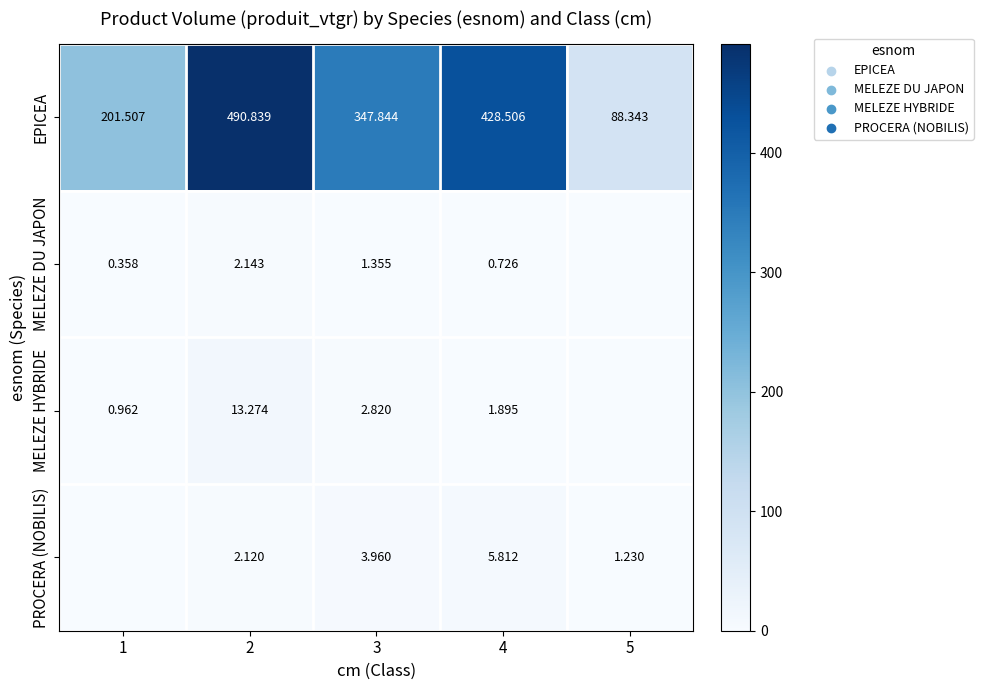

Rank the series at 2 from highest to lowest value.

EPICEA, MELEZE HYBRIDE, MELEZE DU JAPON, PROCERA (NOBILIS)